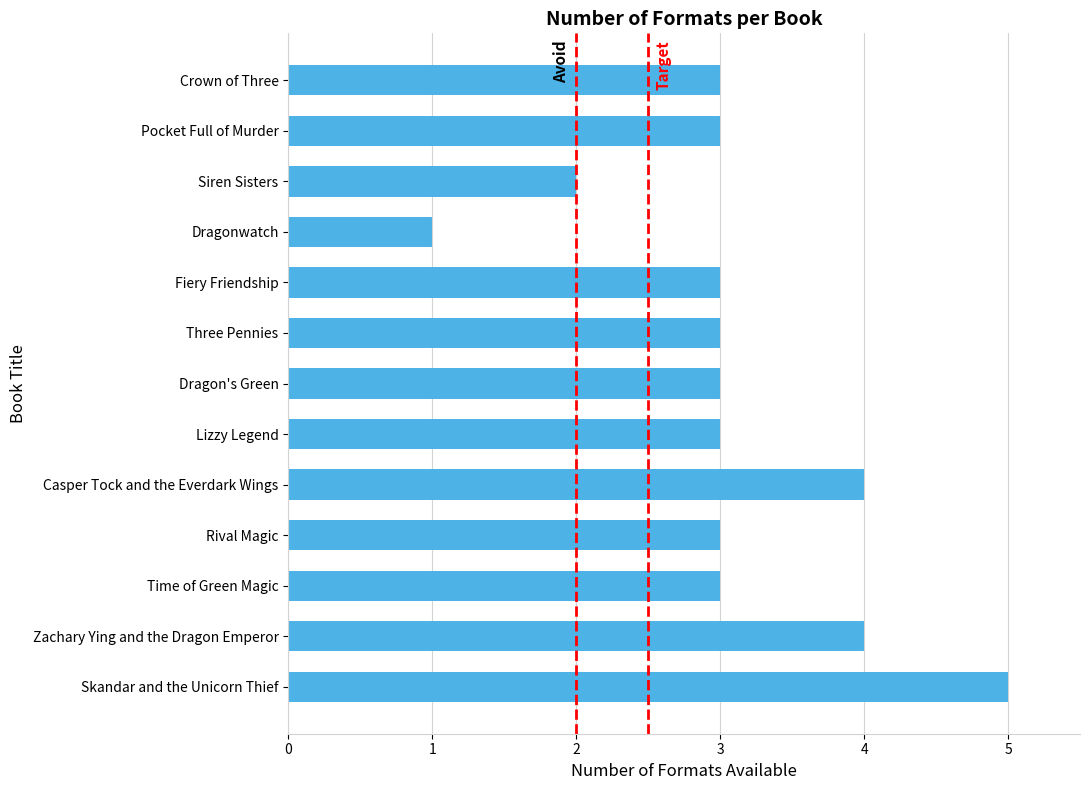

What is the maximum value shown in the chart?

5